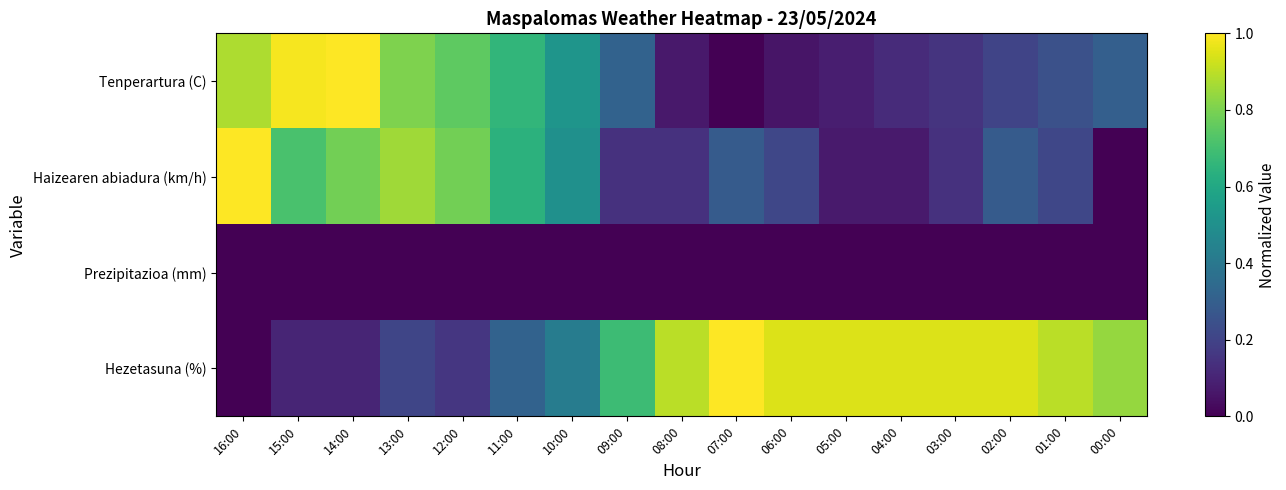

At 05:00, list the series in order from smallest to largest.

Prezipitazioa (mm), Haizearen abiadura (km/h), Tenperartura (C), Hezetasuna (%)